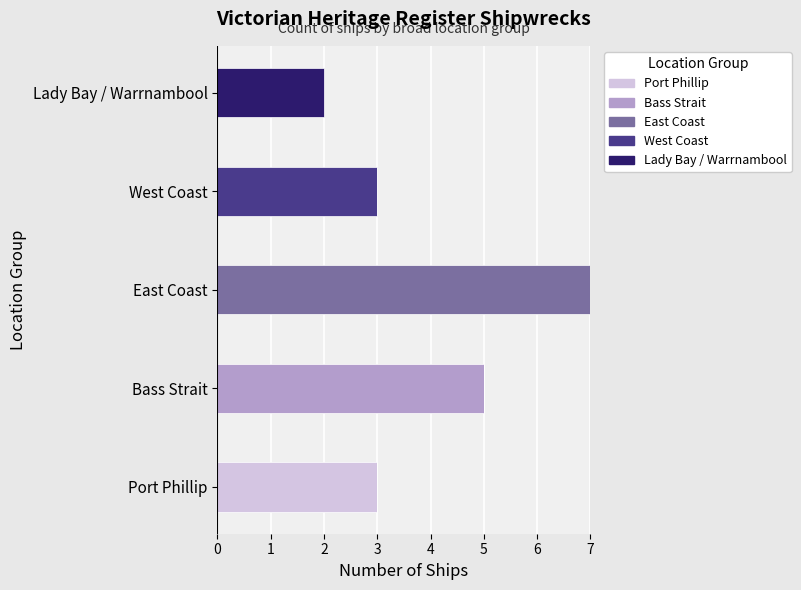

What is the highest value of the Port Phillip series?

3